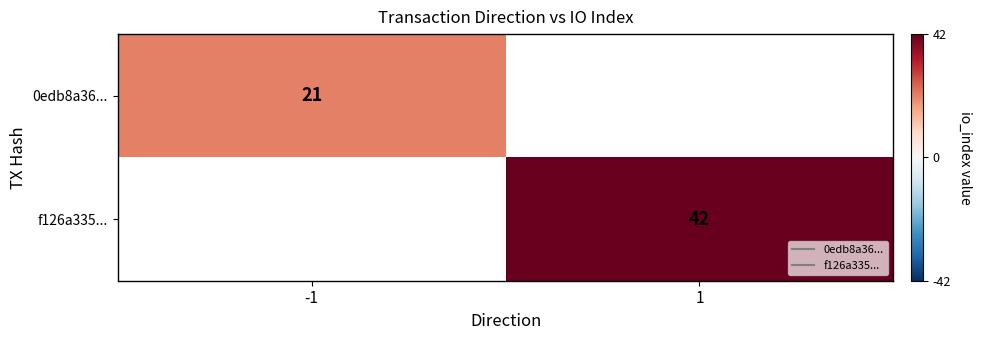

List the series in order of their overall mean, lowest first.

0edb8a36..., f126a335...